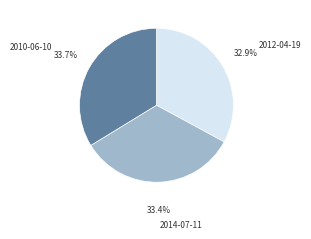

Is 2014-07-11 the majority of the pie?

No